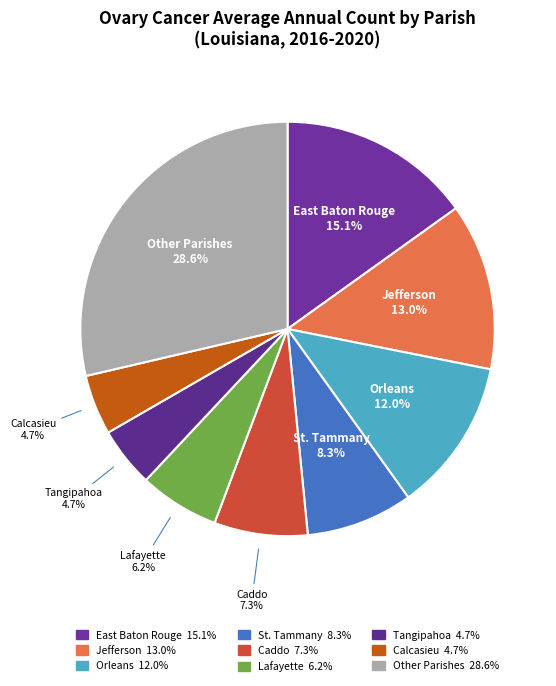

How many segments does this pie chart have?

9